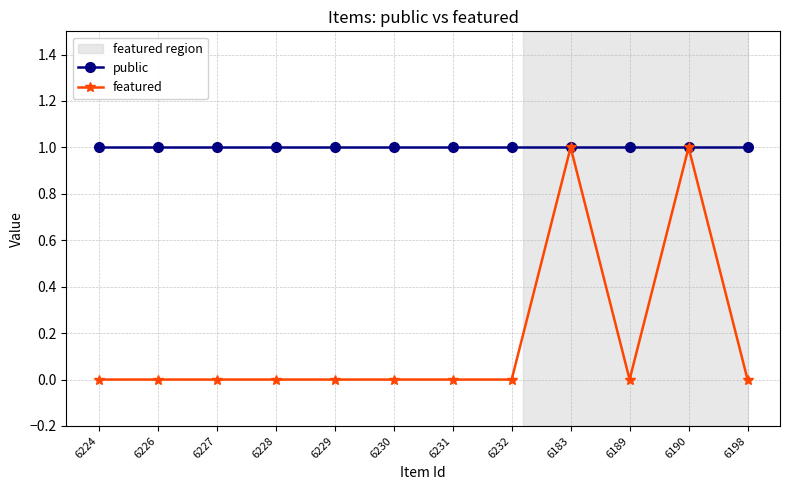

What is the sum of the featured values at 6190 and 6224?

1